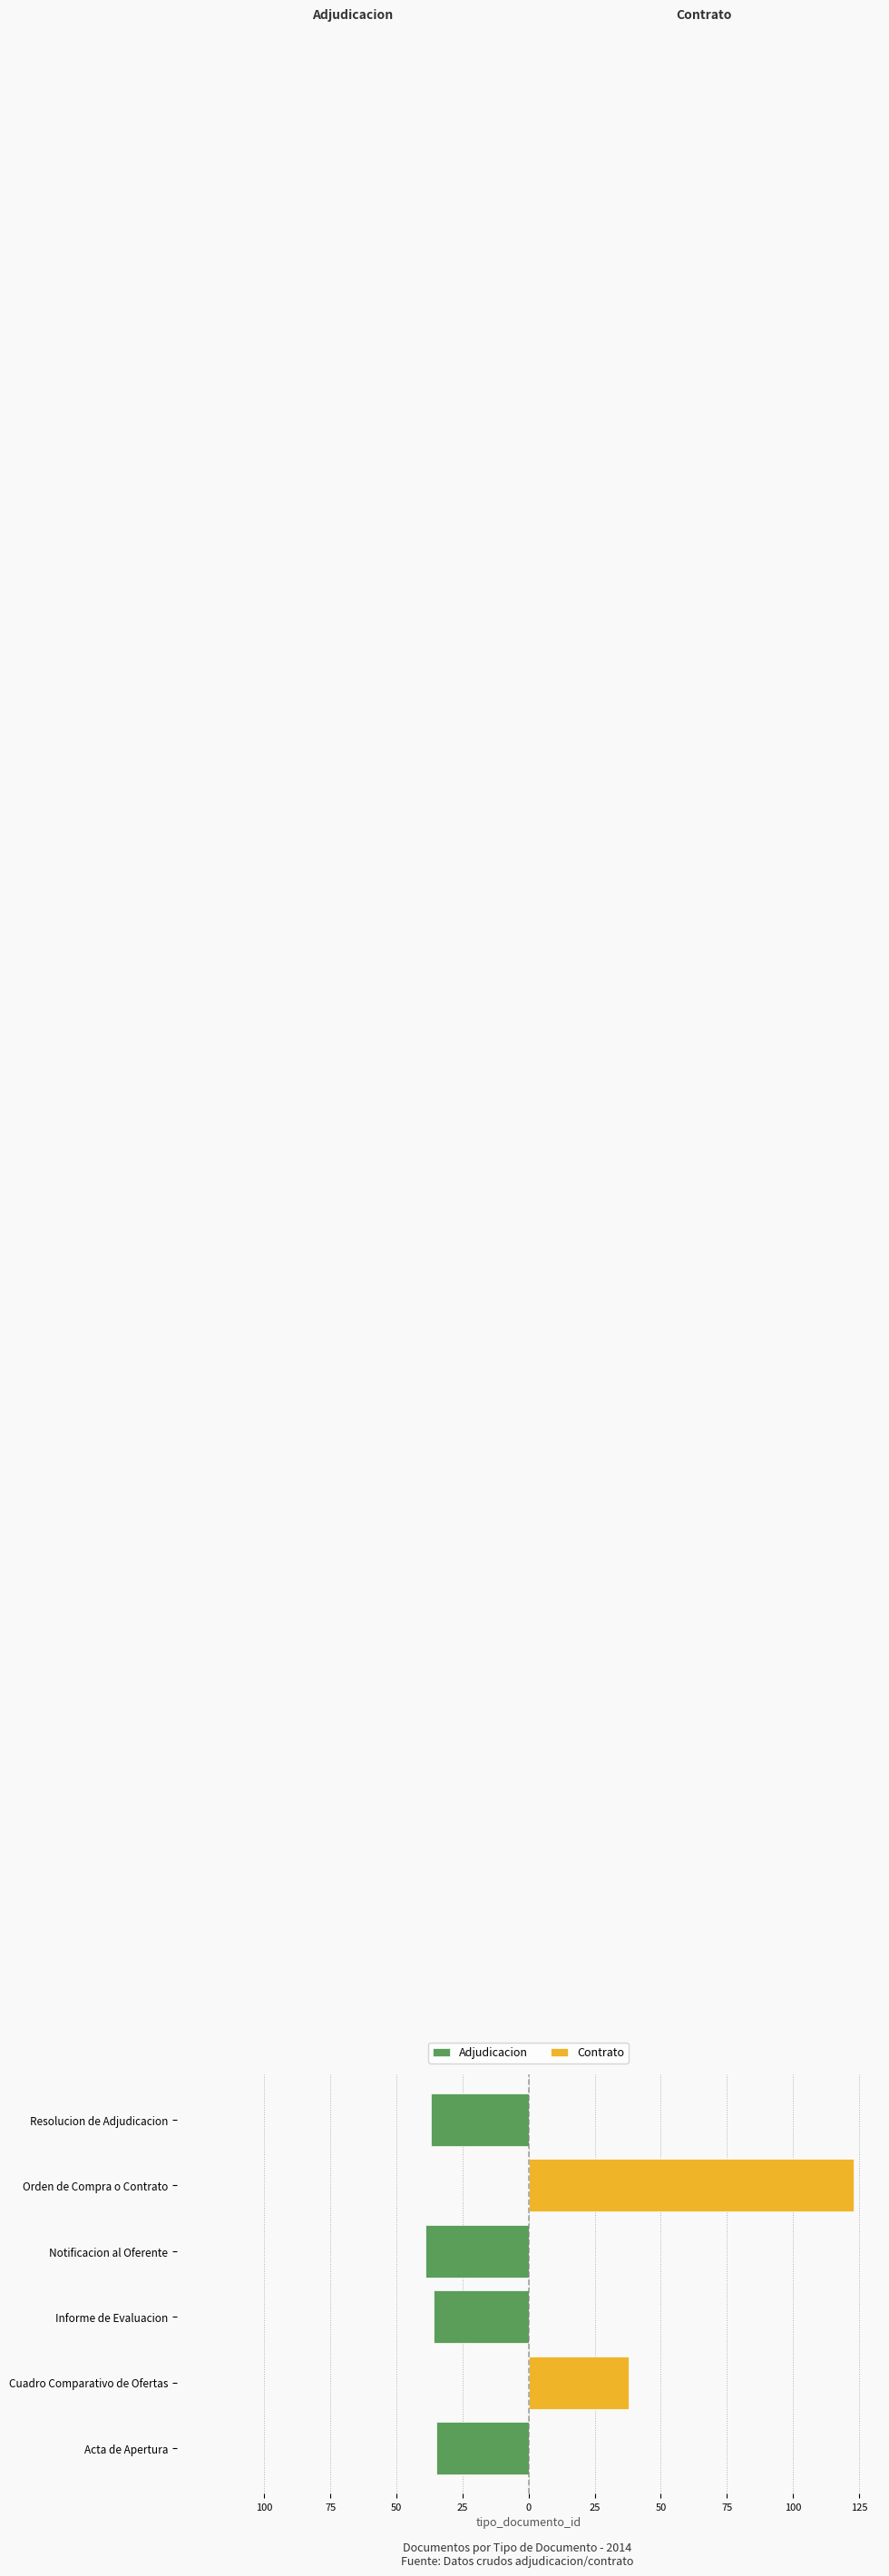

What is the difference between the highest and lowest values at Cuadro Comparativo de Ofertas?

38